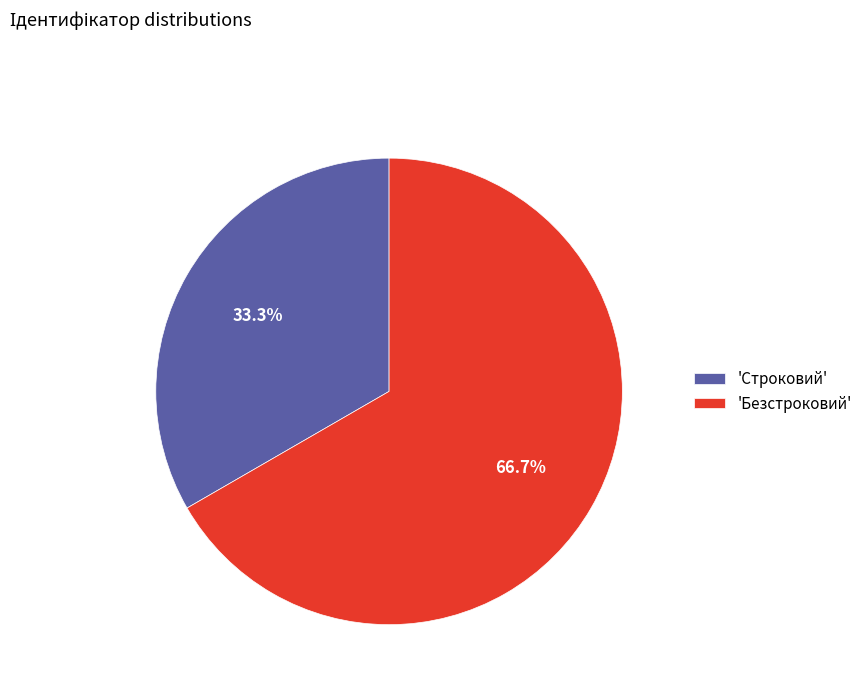

What is the majority slice?

'Безстроковий'